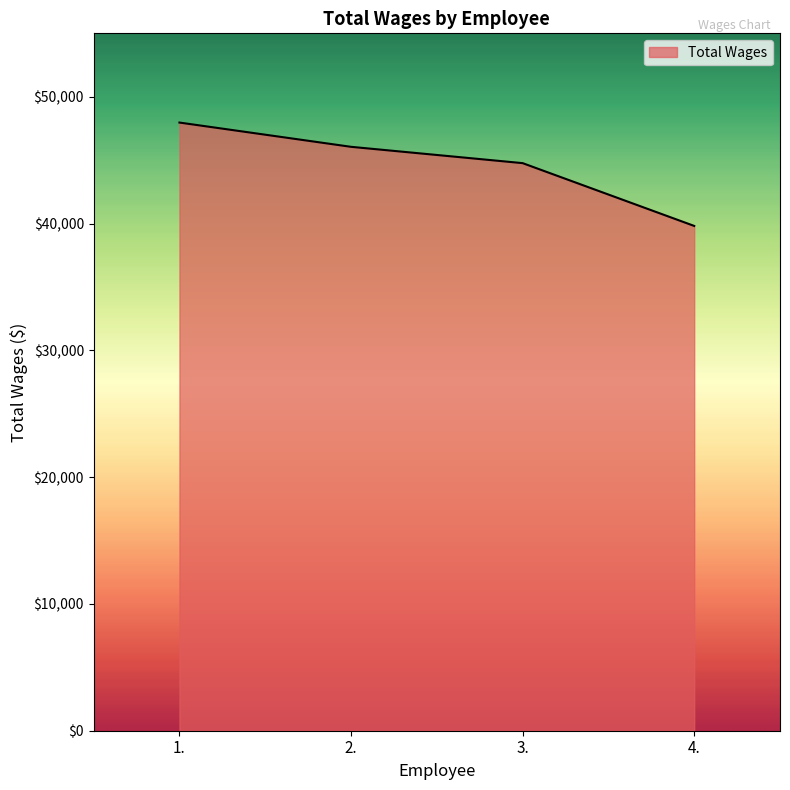

Reading left to right, what are all the values shown in this chart?

47963	46050	44763	39811